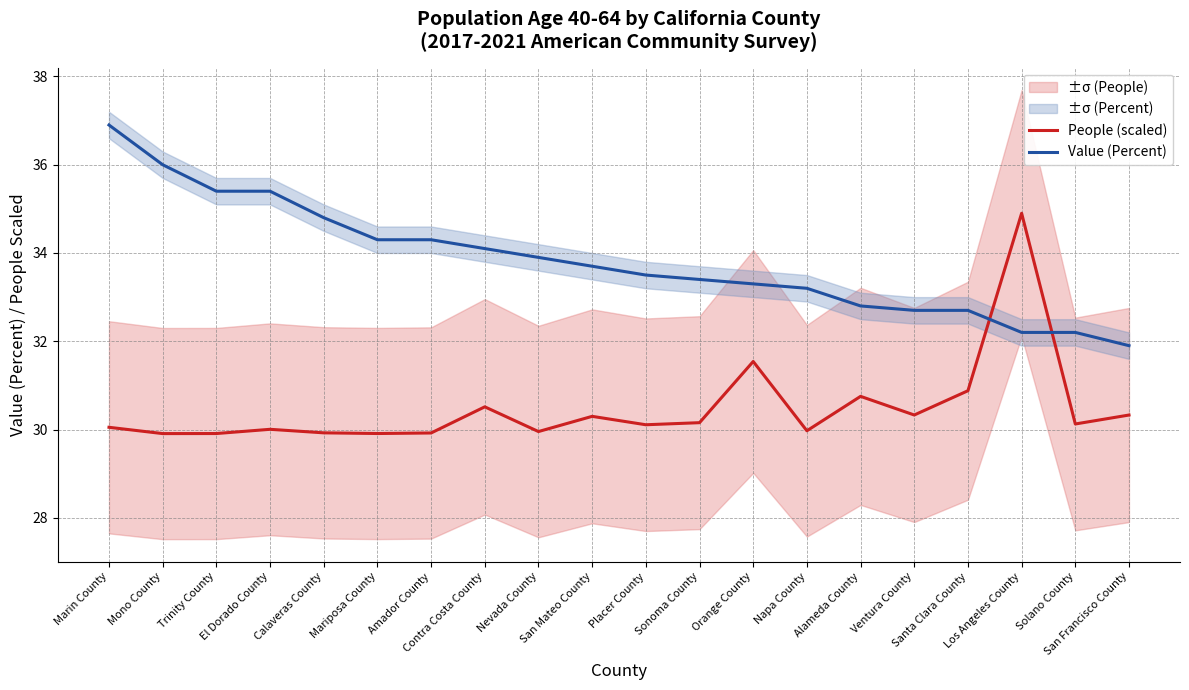

At which category does the chart reach its peak across all series?

Marin County